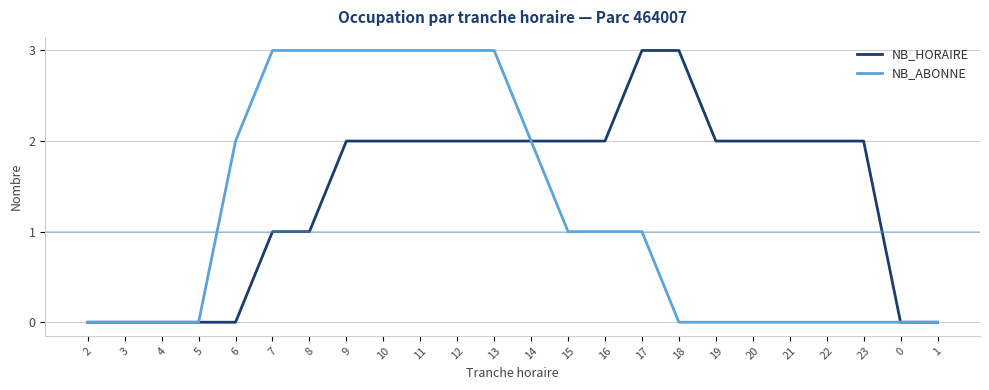

Reading right to left, what are all the values shown in this chart?

NB_HORAIRE: 1=0	0=0	23=2	22=2	21=2	20=2	19=2	18=3	17=3	16=2	15=2	14=2	13=2	12=2	11=2	10=2	9=2	8=1	7=1	6=0	5=0	4=0	3=0	2=0
NB_ABONNE: 1=0	0=0	23=0	22=0	21=0	20=0	19=0	18=0	17=1	16=1	15=1	14=2	13=3	12=3	11=3	10=3	9=3	8=3	7=3	6=2	5=0	4=0	3=0	2=0